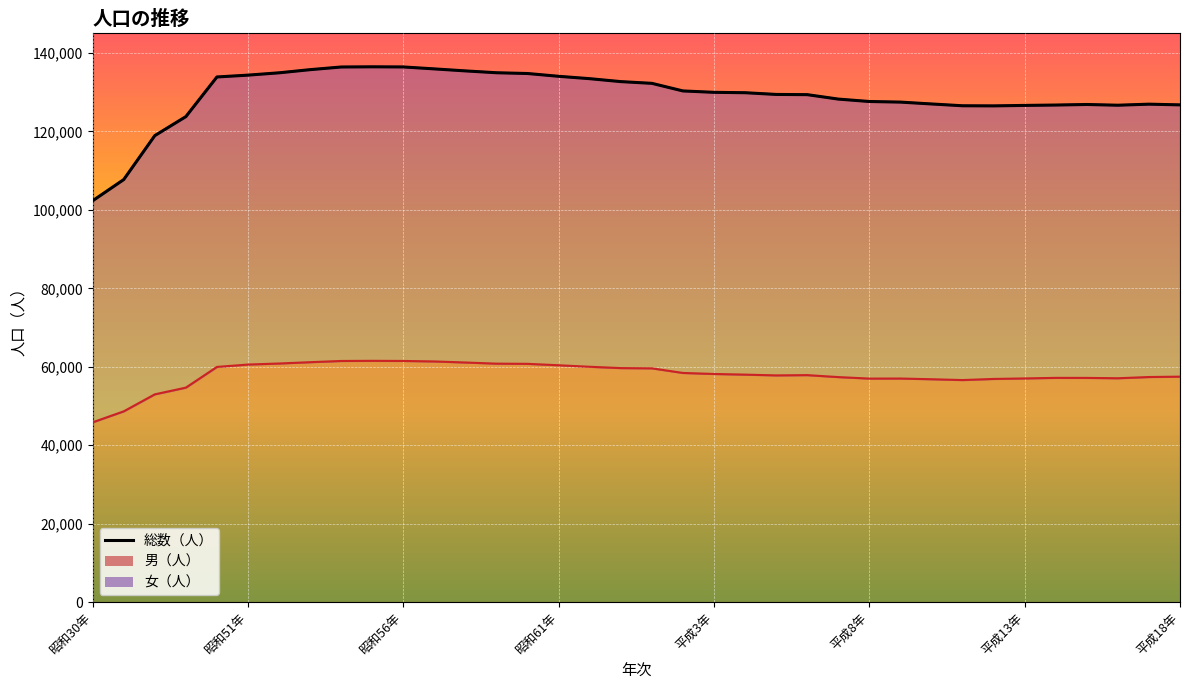

Count the number of categories in the chart.

36